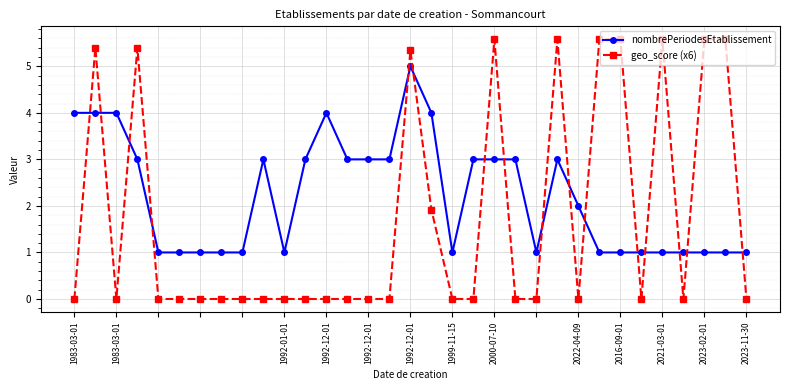

How many times do geo_score (x6) and nombrePeriodesEtablissement cross each other?

16